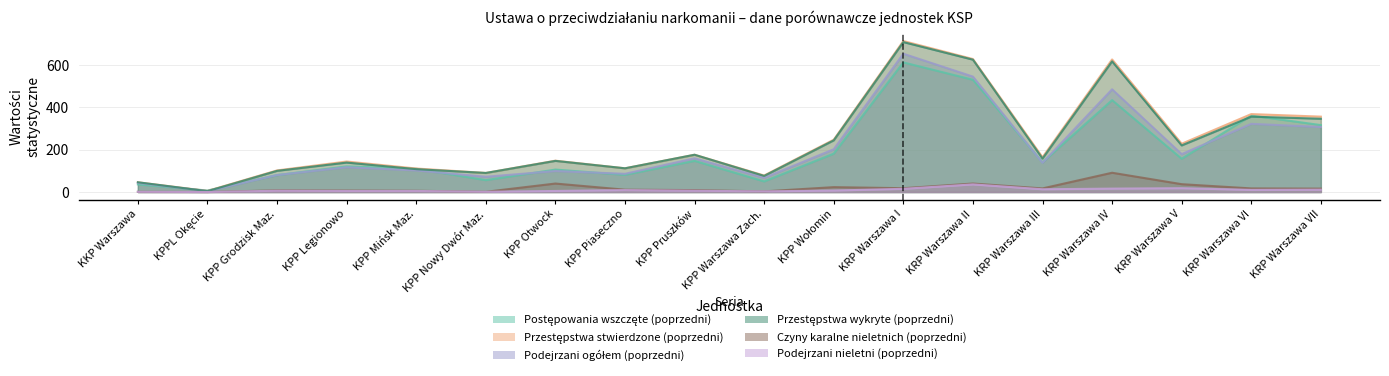

At how many categories does at least one series exceed 467?

3